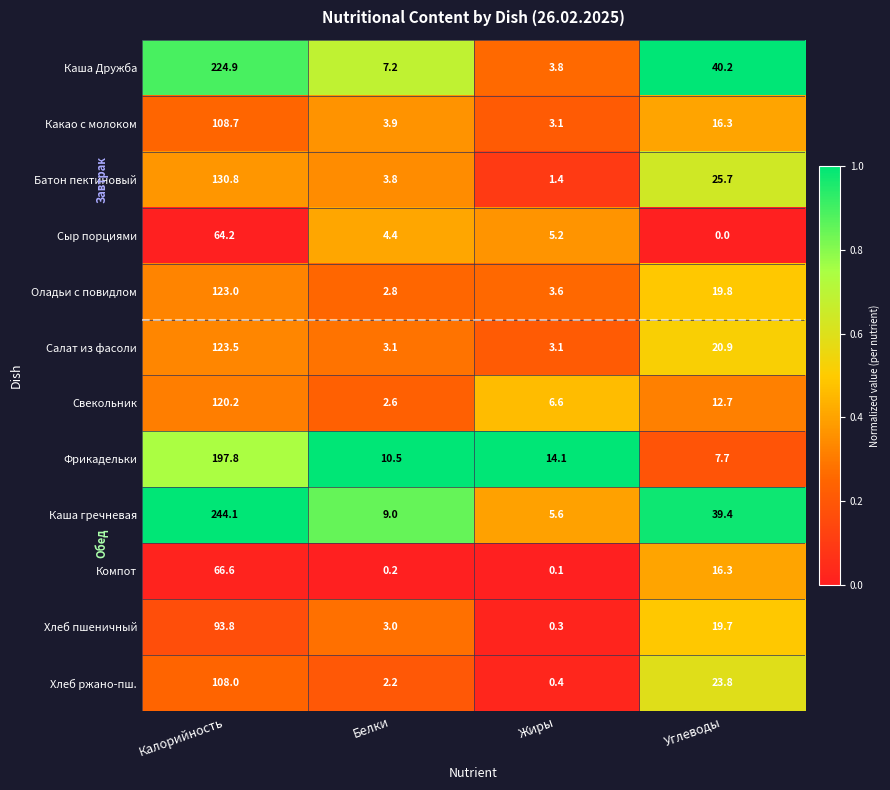

Rank the series by their maximum value, from lowest to highest.

Сыр порциями, Компот, Хлеб пшеничный, Хлеб ржано-пш., Какао с молоком, Свекольник, Оладьи с повидлом, Салат из фасоли, Батон пектиновый, Фрикадельки, Каша Дружба, Каша гречневая